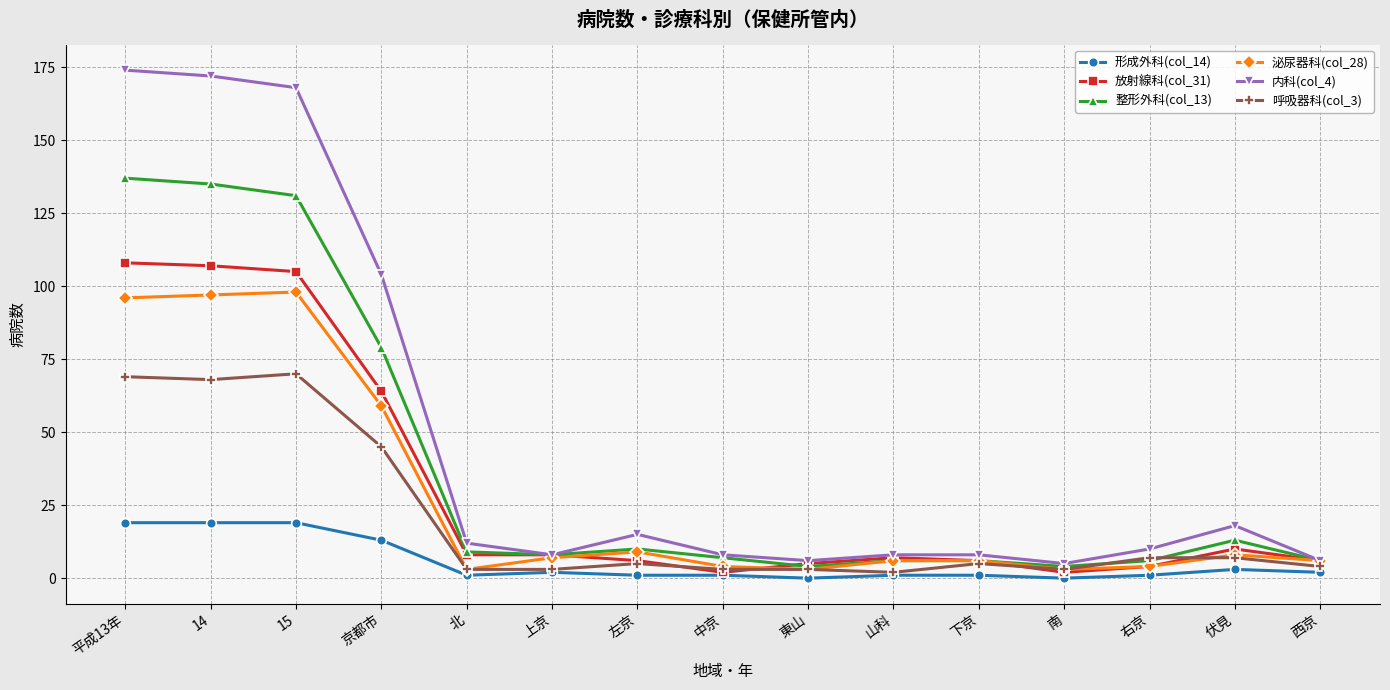

True or false: 内科(col_4) has more than 0 interior local peaks.

True